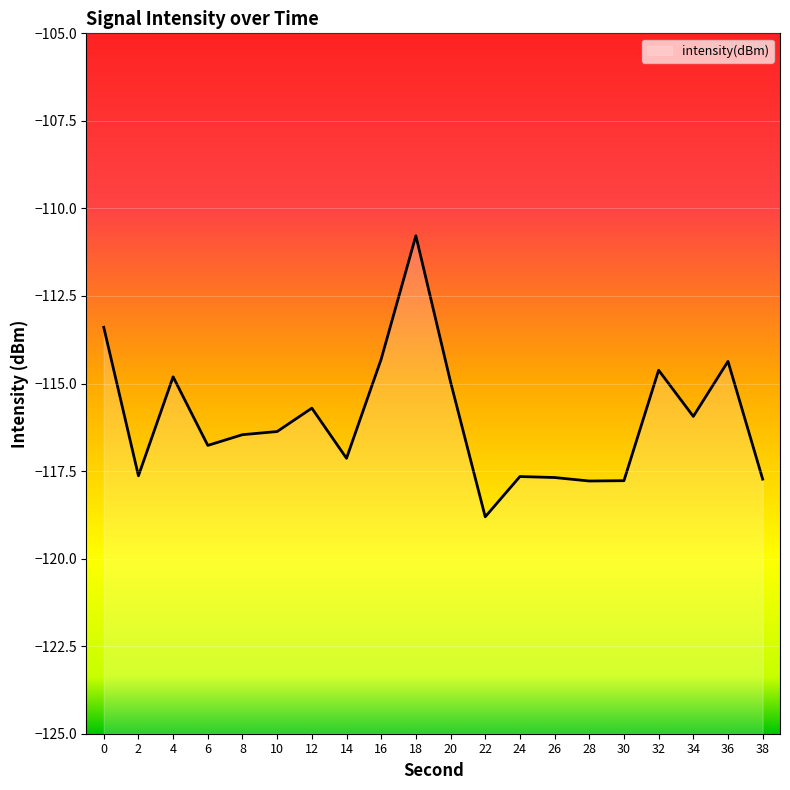

What is the value of the 14th point from the left?

-117.7